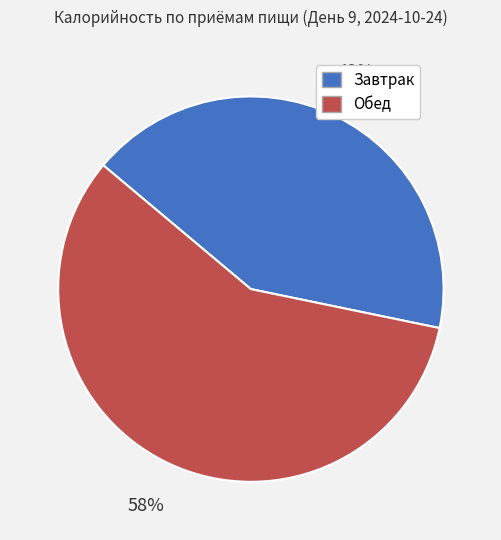

What is the ratio of the value at Обед to the value at Завтрак?

1.4